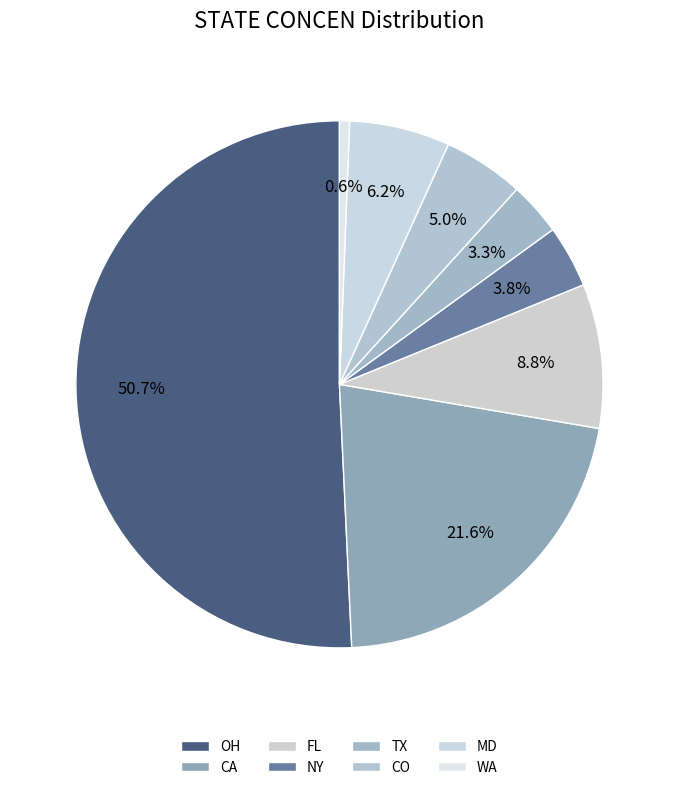

To the nearest percent, what is the difference between the OH and CO slice percentages?

46%